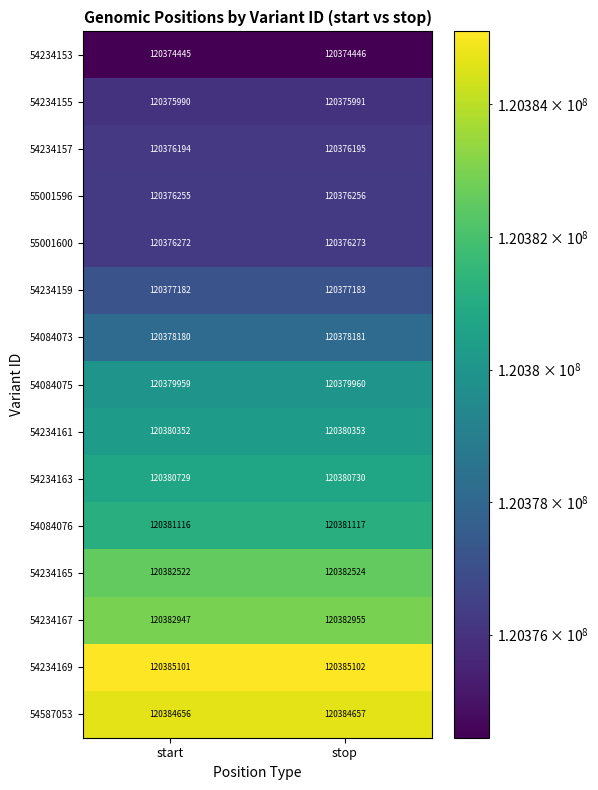

What is the difference between the highest and lowest values at stop?

10656